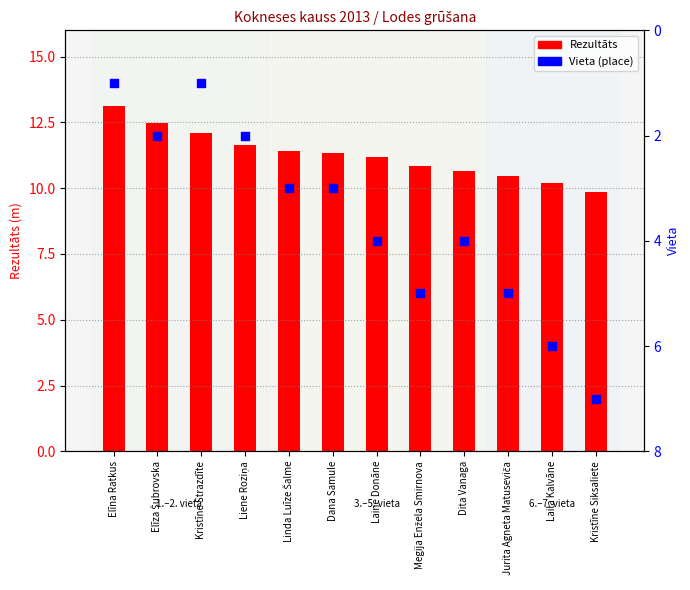

Which series contains the lowest Y value?

Vieta